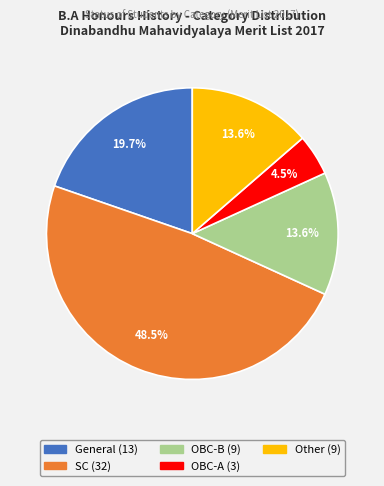

Which has a higher value, SC or Other?

SC